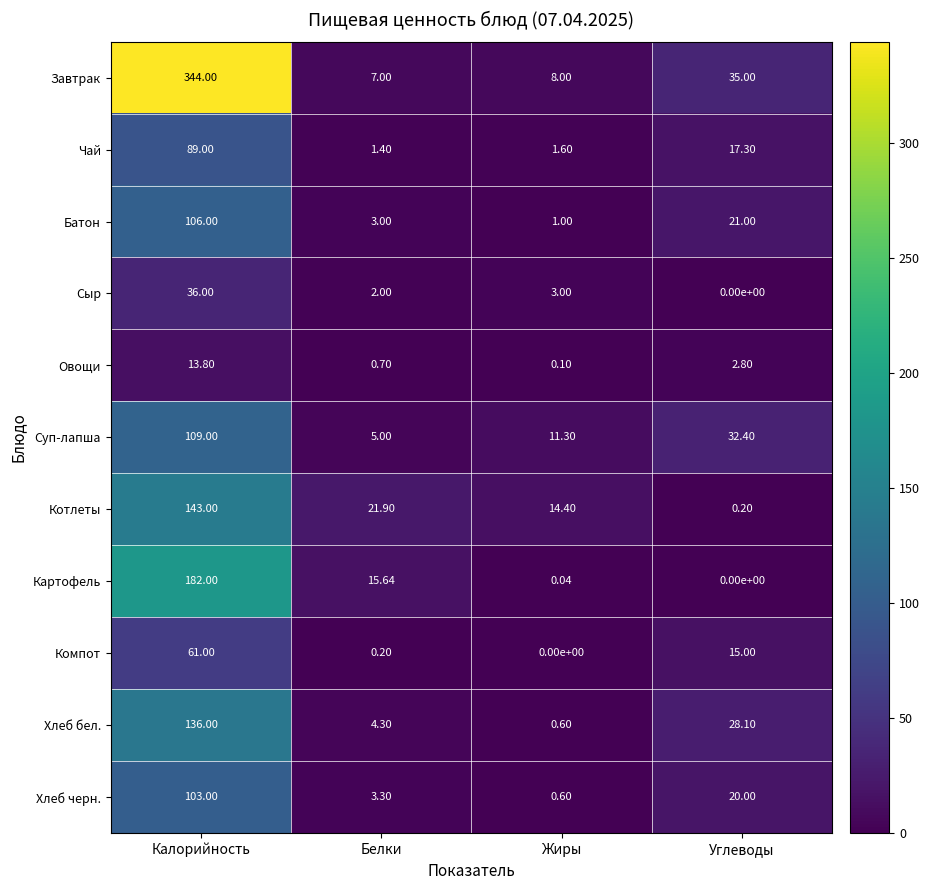

Which series changed the most between Жиры and Углеводы?

Хлеб бел.